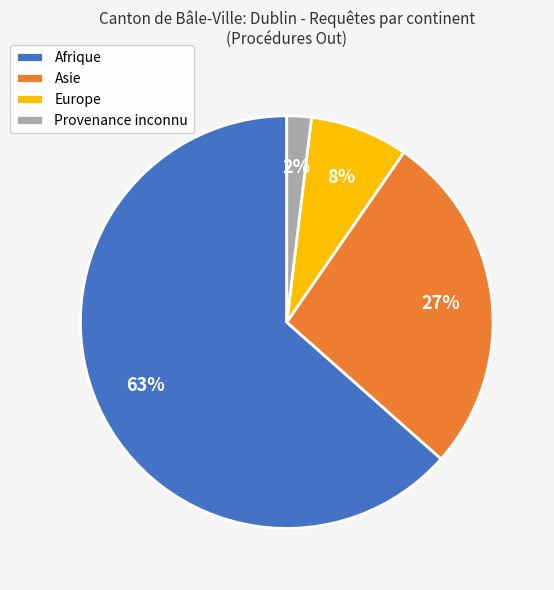

Which category accounts for the majority?

Afrique